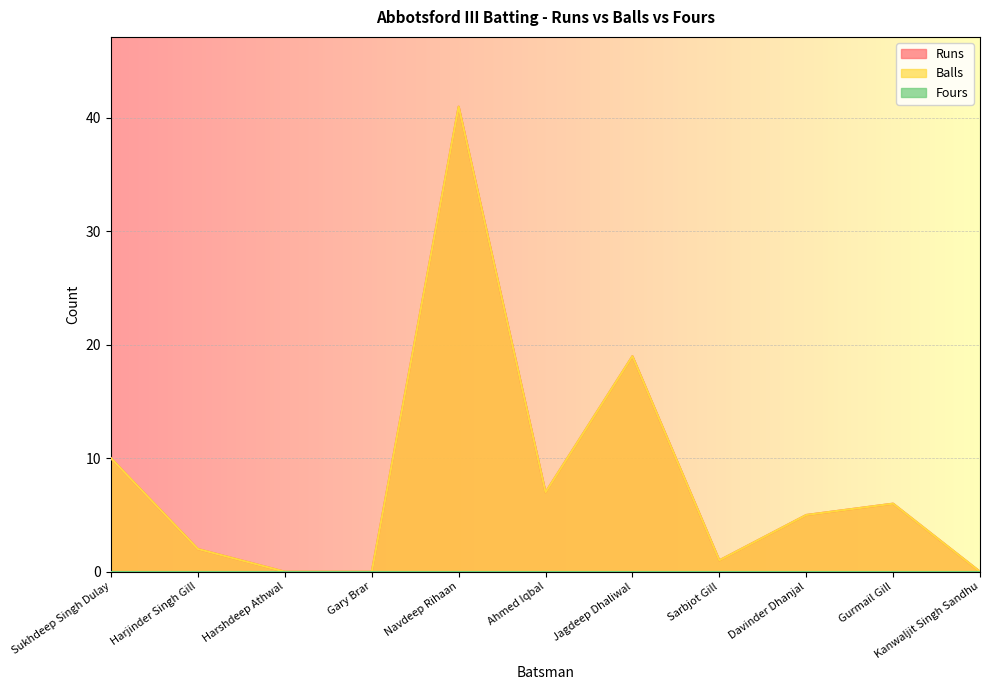

Reading left to right, what are all the values shown in this chart?

Runs: Sukhdeep Singh Dulay=10	Harjinder Singh Gill=2	Harshdeep Athwal=0	Gary Brar=0	Navdeep Rihaan=41	Ahmed Iqbal=7	Jagdeep Dhaliwal=19	Sarbjot Gill=1	Davinder Dhanjal=5	Gurmail Gill=6	Kanwaljit Singh Sandhu=0
Balls: Sukhdeep Singh Dulay=10	Harjinder Singh Gill=2	Harshdeep Athwal=0	Gary Brar=0	Navdeep Rihaan=41	Ahmed Iqbal=7	Jagdeep Dhaliwal=19	Sarbjot Gill=1	Davinder Dhanjal=5	Gurmail Gill=6	Kanwaljit Singh Sandhu=0